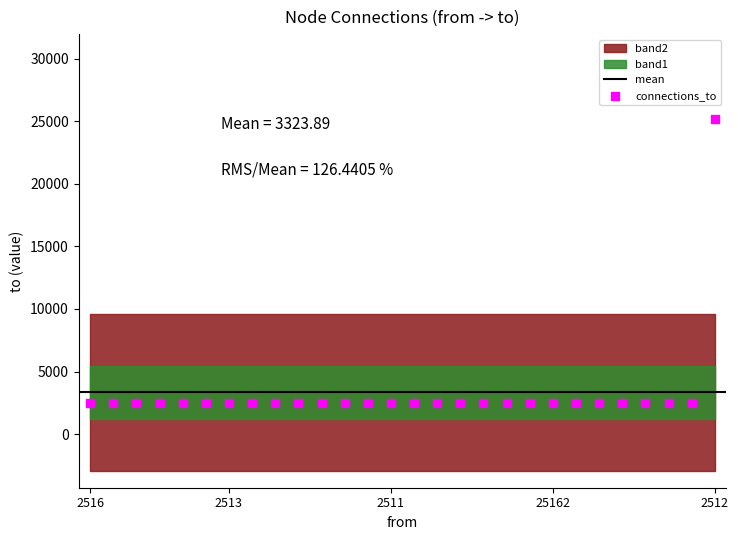

What is the range of Y values (max minus min)?

22651